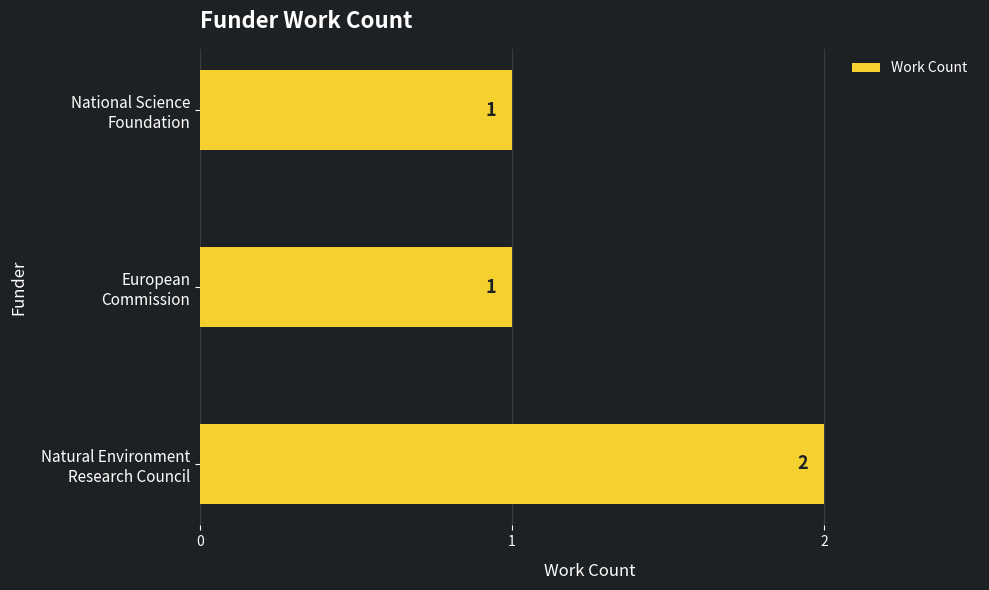

What is the difference between the maximum and second lowest values?

1